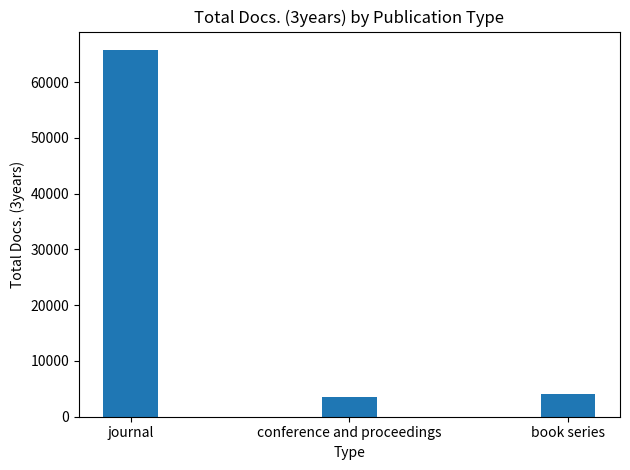

What is the ratio of the value at book series to the value at journal?

0.1